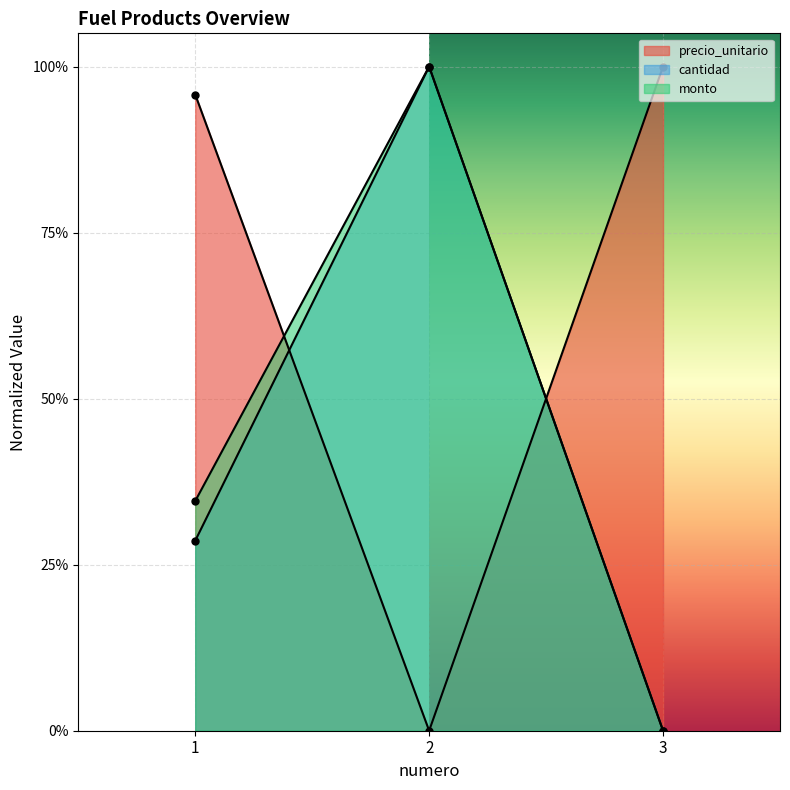

Which series has the largest range (max minus min)?

precio_unitario